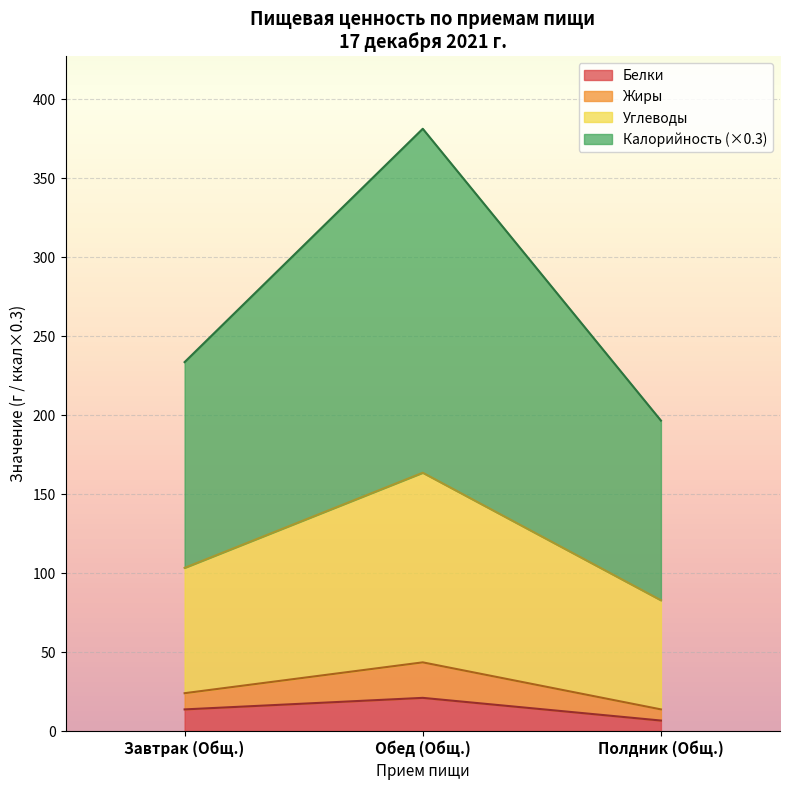

Reading left to right, transcribe the values for Белки.

13.7	21.0	6.6